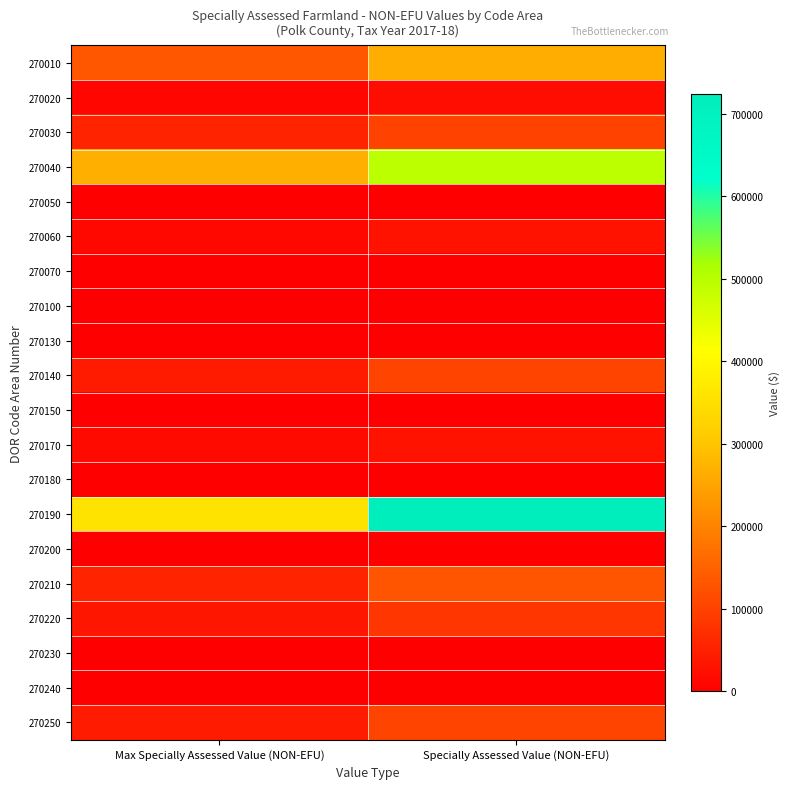

At Specially Assessed Value (NON-EFU), list the series in order from smallest to largest.

270050, 270100, 270130, 270150, 270180, 270200, 270230, 270240, 270070, 270020, 270170, 270060, 270220, 270030, 270140, 270250, 270210, 270010, 270040, 270190